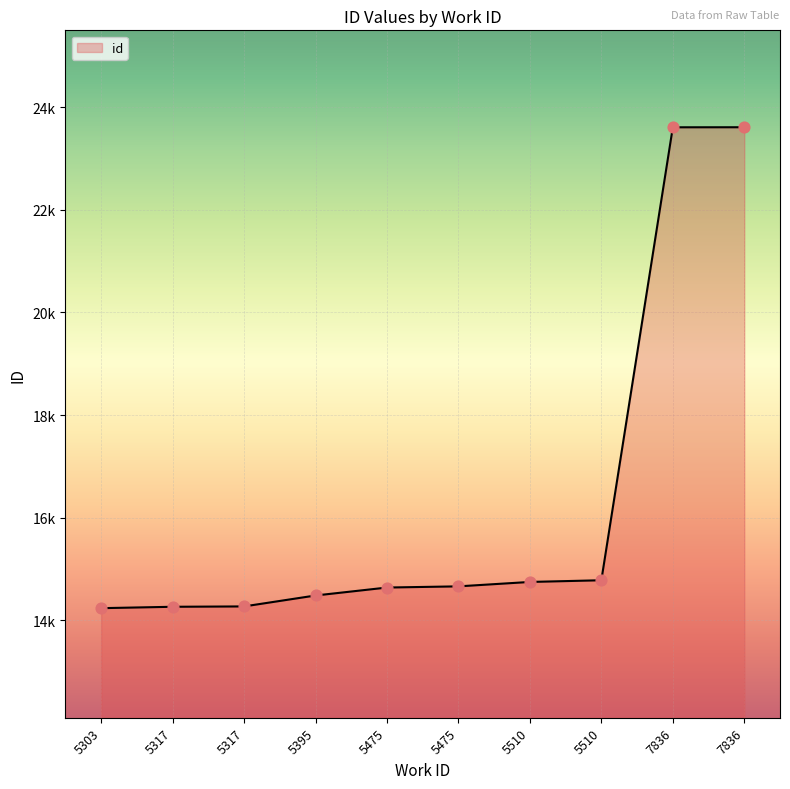

What is the change in value from 5317 to 5510?

+517